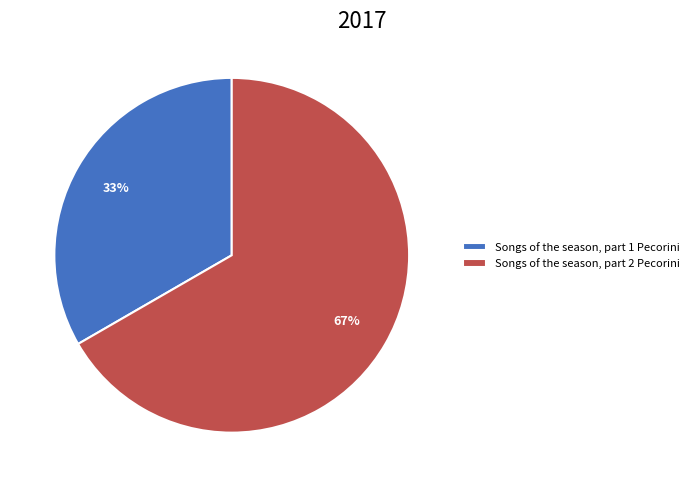

Count the number of slices in the pie.

2